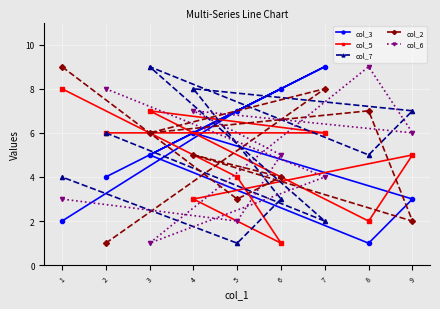

The col_6 series shows 9 at 8. True or false?

True